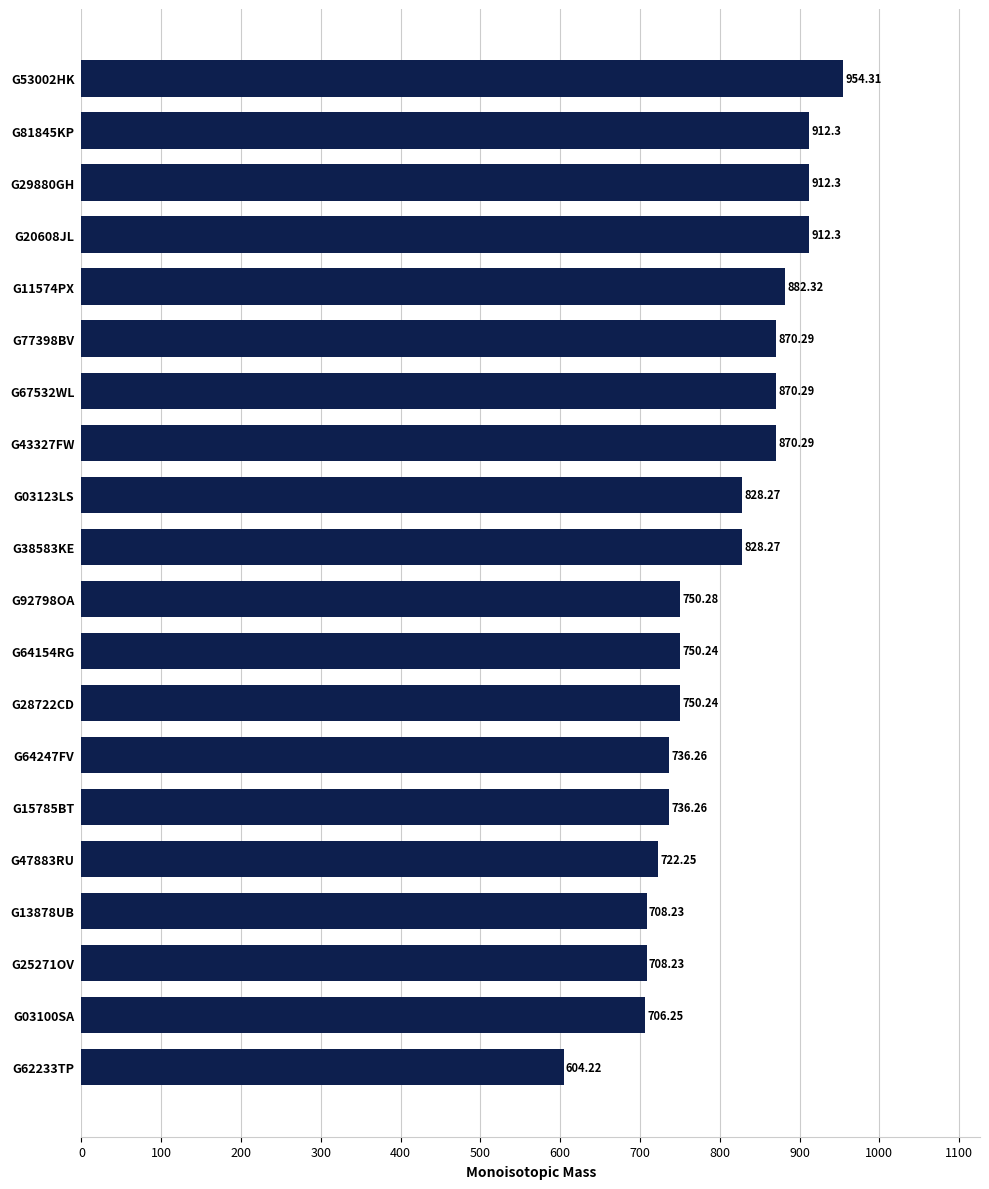

Which label corresponds to the largest value in the chart?

G53002HK